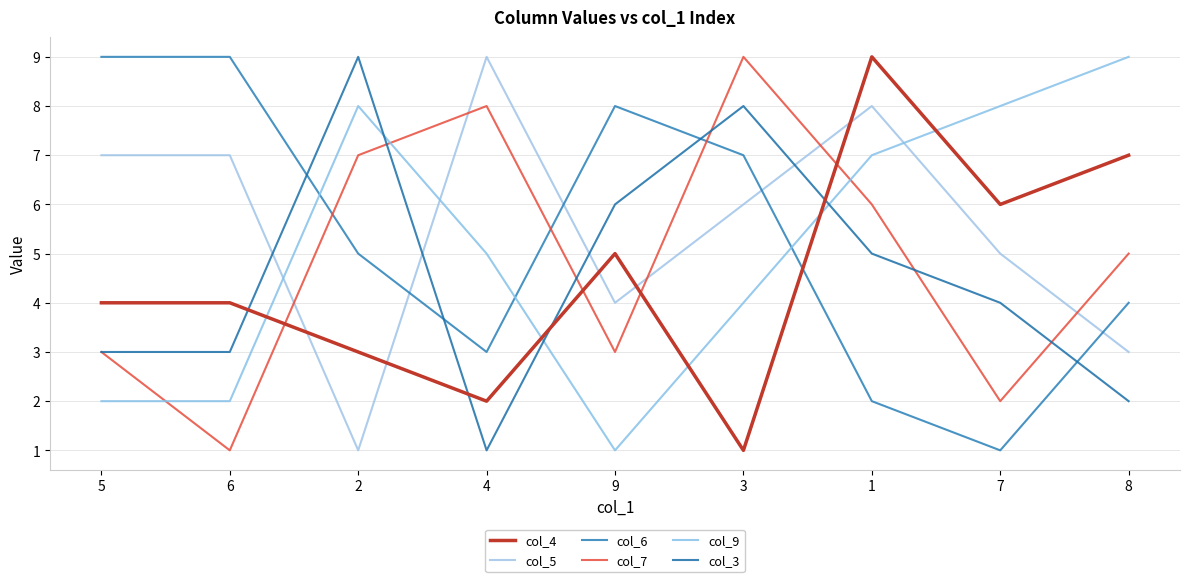

What is the average value of the col_6 series?

5